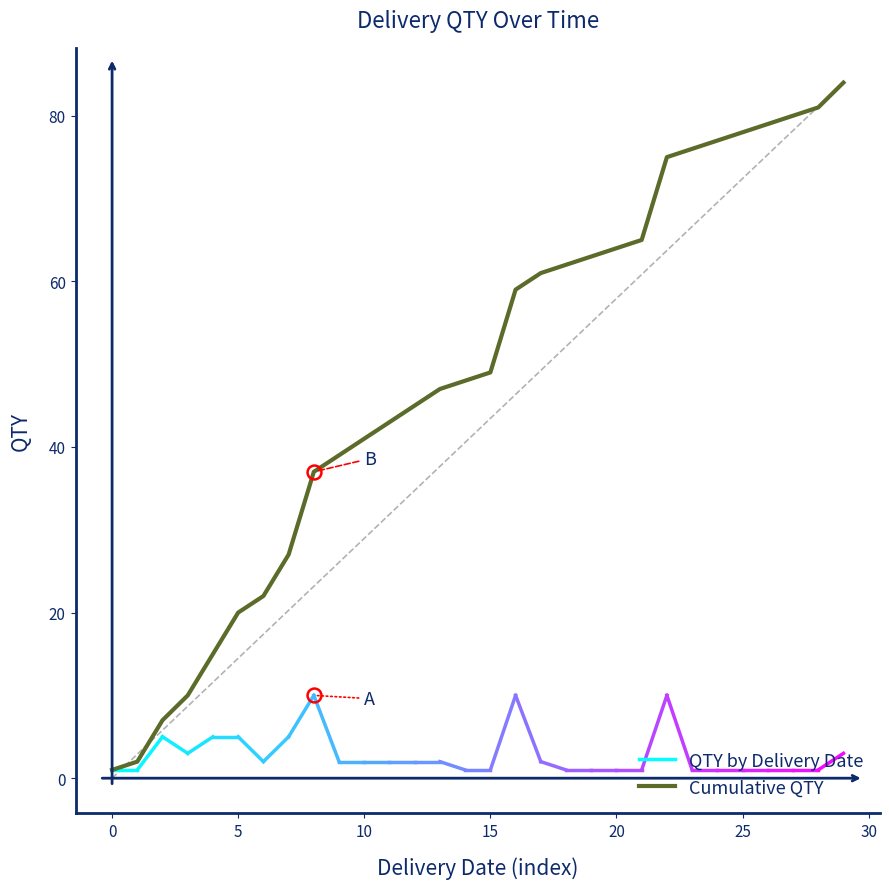

What is the difference between the maximum and minimum values?

83